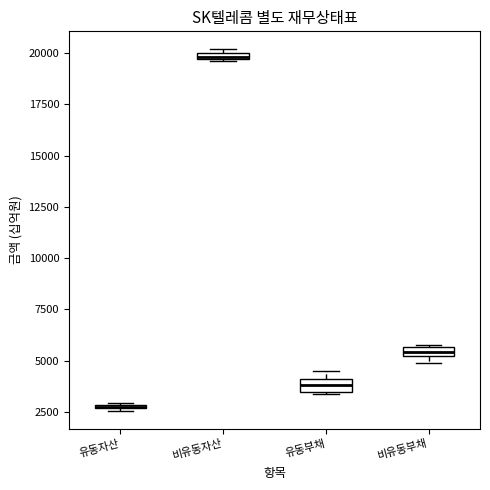

Where is the lower edge of the box for 비유동자산 on the y-axis? The values are not printed on the chart, so give them approximately, as read against the axis.

19500